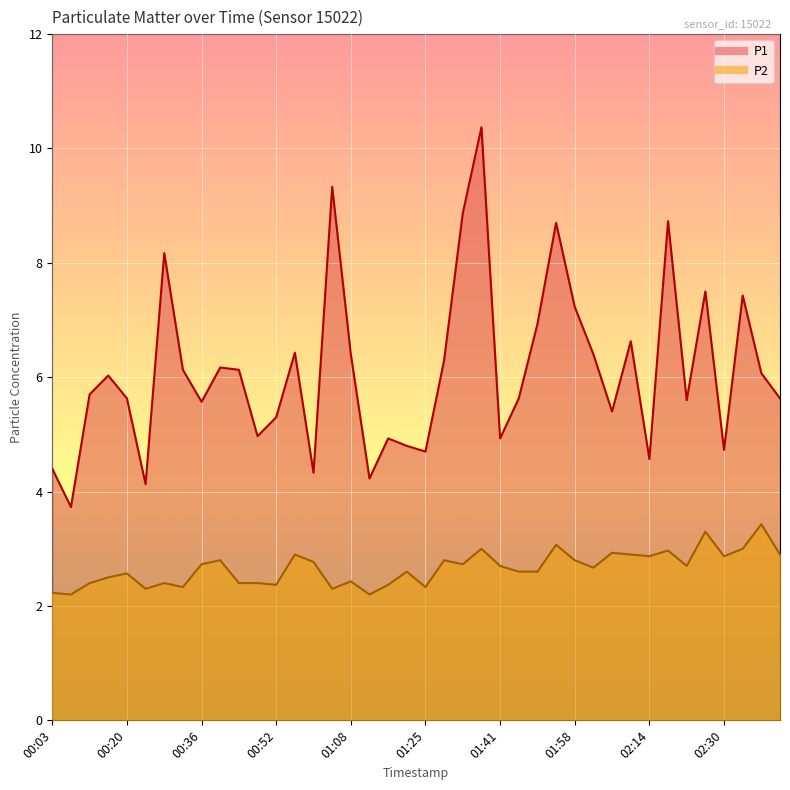

At which label does P2 reach its minimum?

00:07